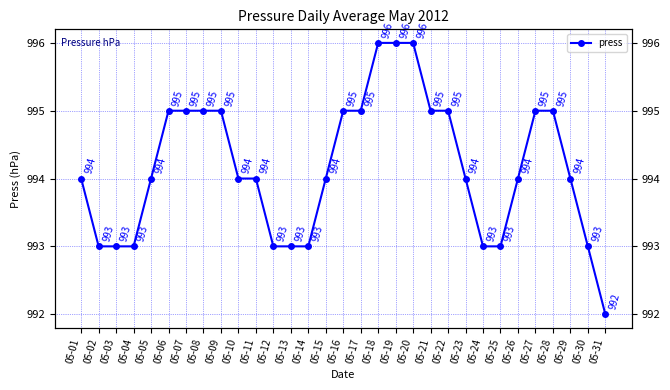

What is the difference between the second highest and second lowest values?

3